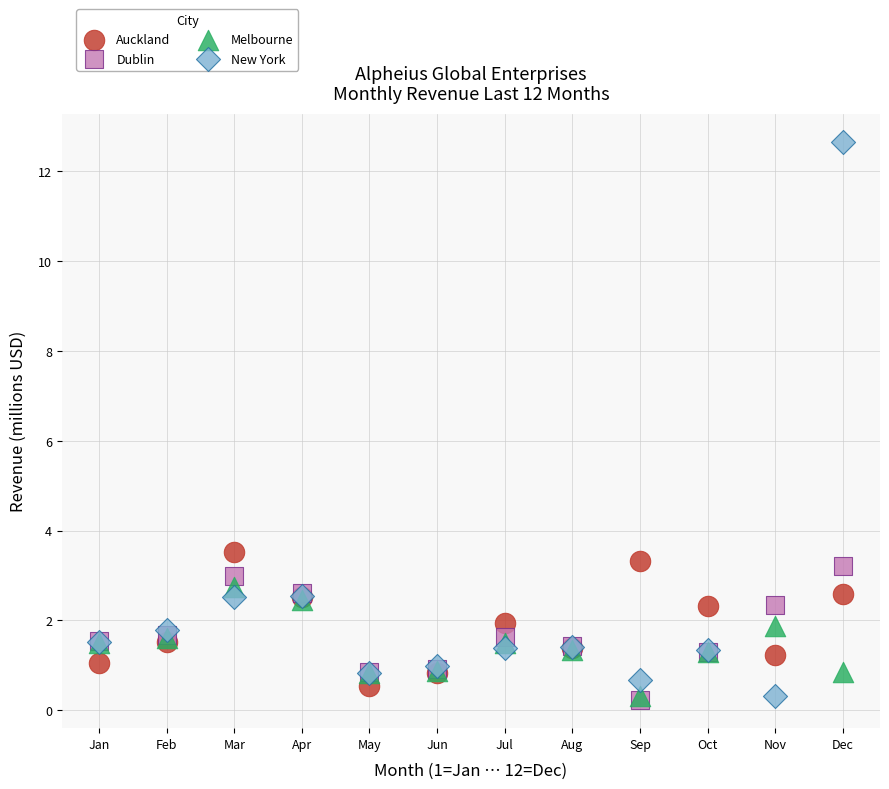

Which series reaches the maximum Y coordinate?

New York